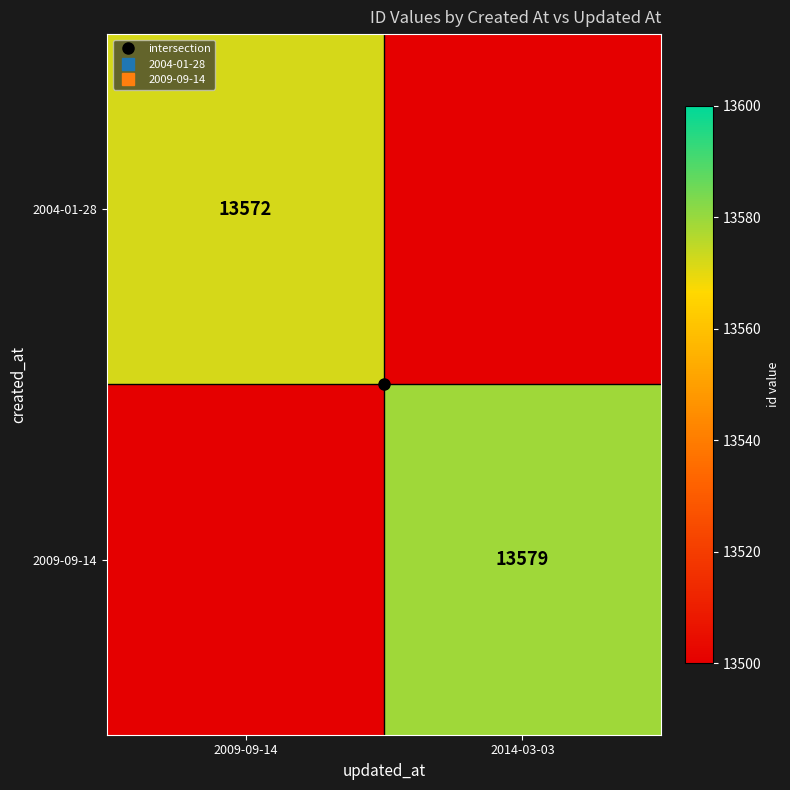

What is the maximum value for 2009-09-14?

13579